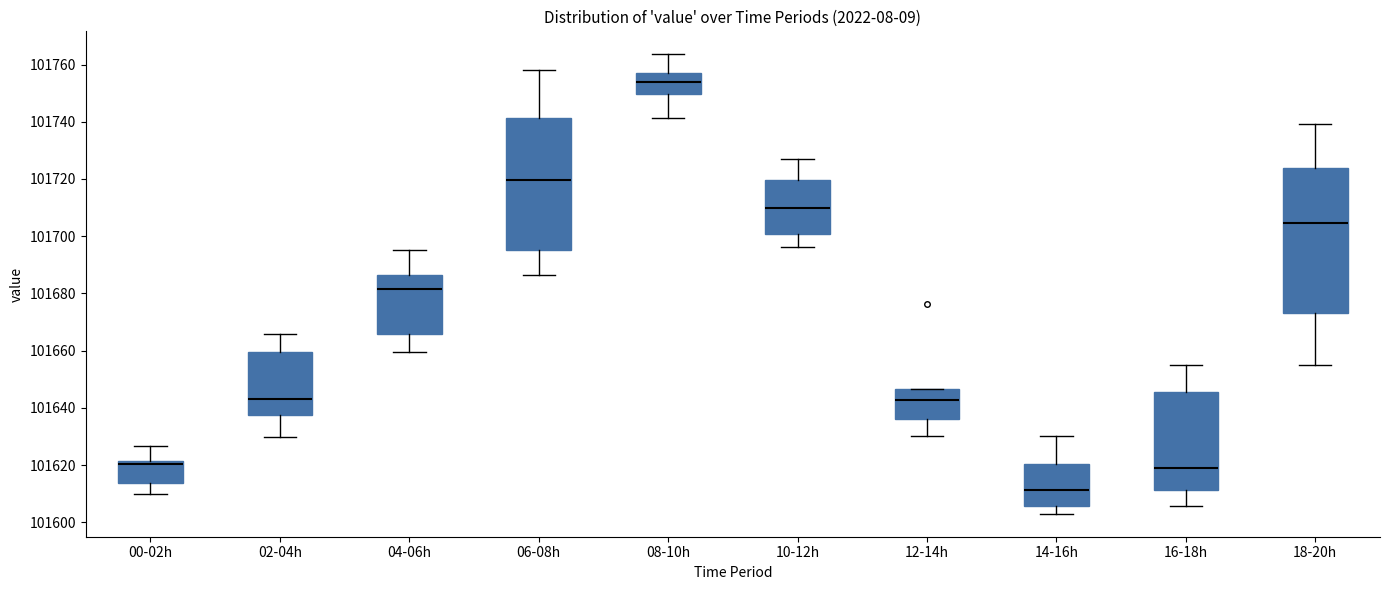

Reading left to right, read every box against the y-axis: the position of its median line, the range the box covers, and the ends of its whiskers. The values are not printed on the chart, so give them approximately, as read against the axis.

00-02h: median 101620, box 101614 to 101622, whiskers 101610 to 101626
02-04h: median 101644, box 101638 to 101660, whiskers 101630 to 101666
04-06h: median 101682, box 101666 to 101686, whiskers 101660 to 101696
06-08h: median 101720, box 101696 to 101742, whiskers 101686 to 101758
08-10h: median 101754, box 101750 to 101758, whiskers 101742 to 101764
10-12h: median 101710, box 101700 to 101720, whiskers 101696 to 101726
12-14h: median 101642, box 101636 to 101646, whiskers 101630 to 101646
14-16h: median 101612, box 101606 to 101620, whiskers 101602 to 101630
16-18h: median 101620, box 101612 to 101646, whiskers 101606 to 101654
18-20h: median 101704, box 101674 to 101724, whiskers 101654 to 101740